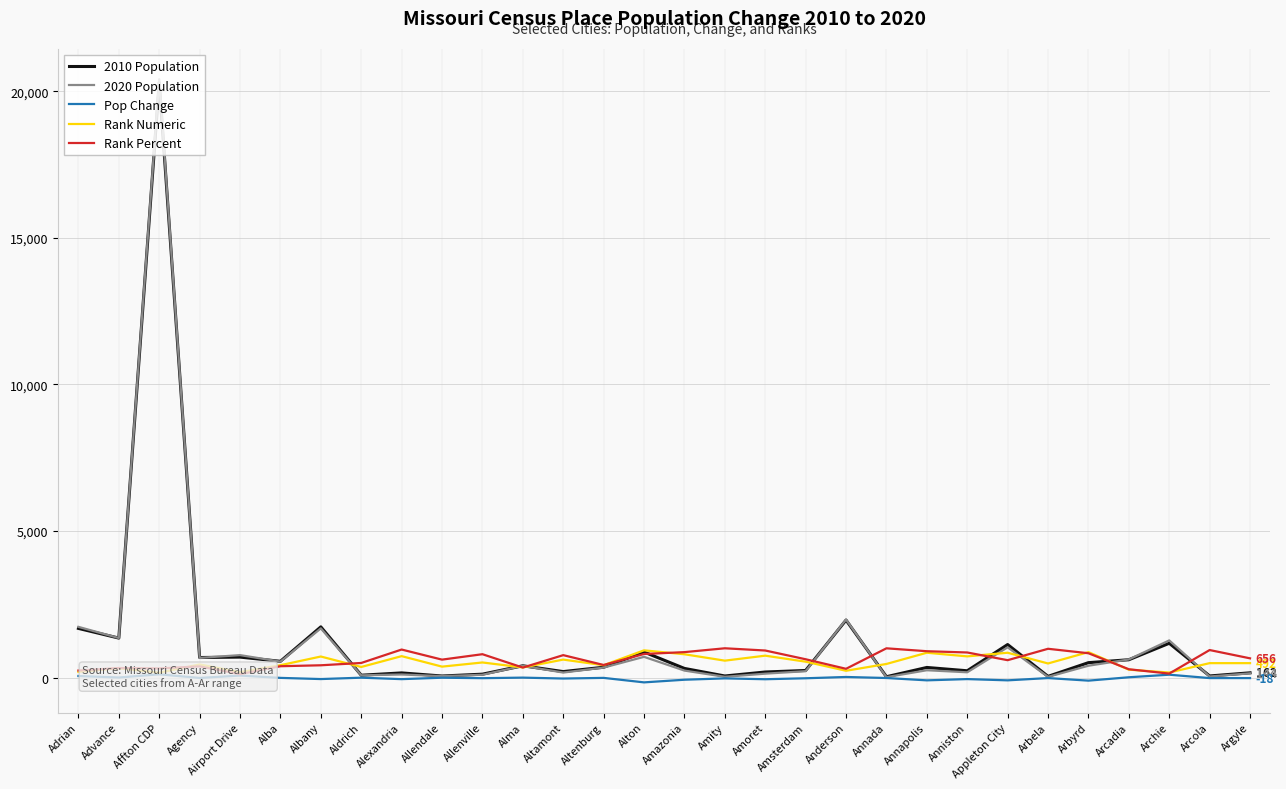

Where is Rank Numeric nearest to the value 547?

Amsterdam